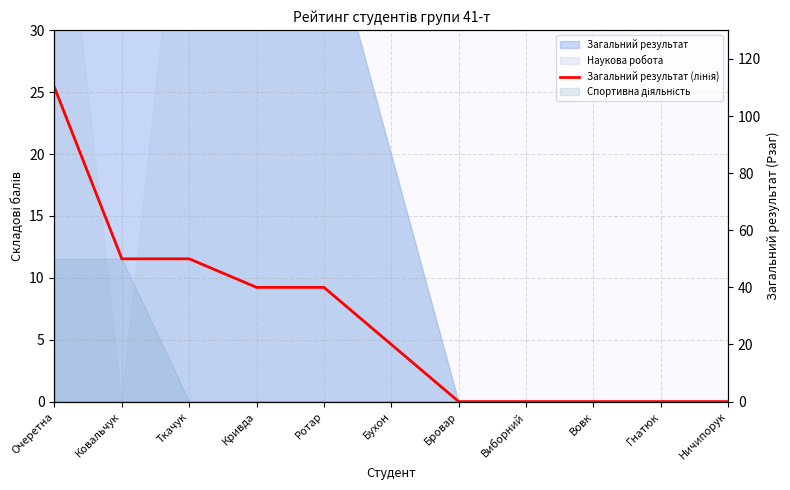

How many lines are shown in the chart?

1